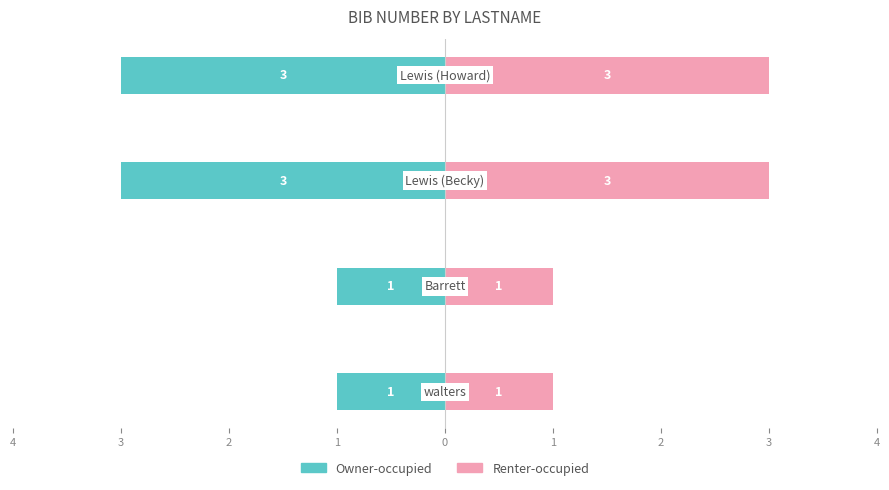

What is the difference between the highest and lowest values at 3?

2